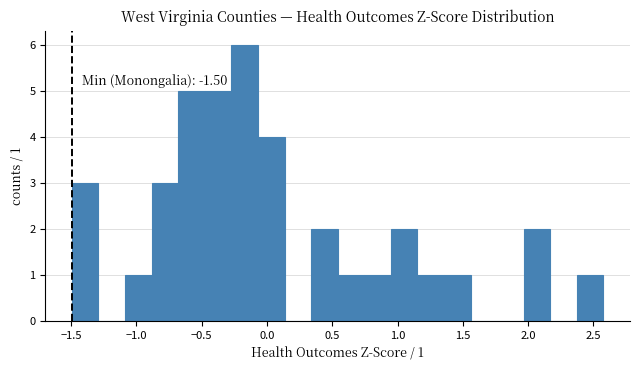

Which range on the x-axis has the tallest bar?

-0.25 to -0.05